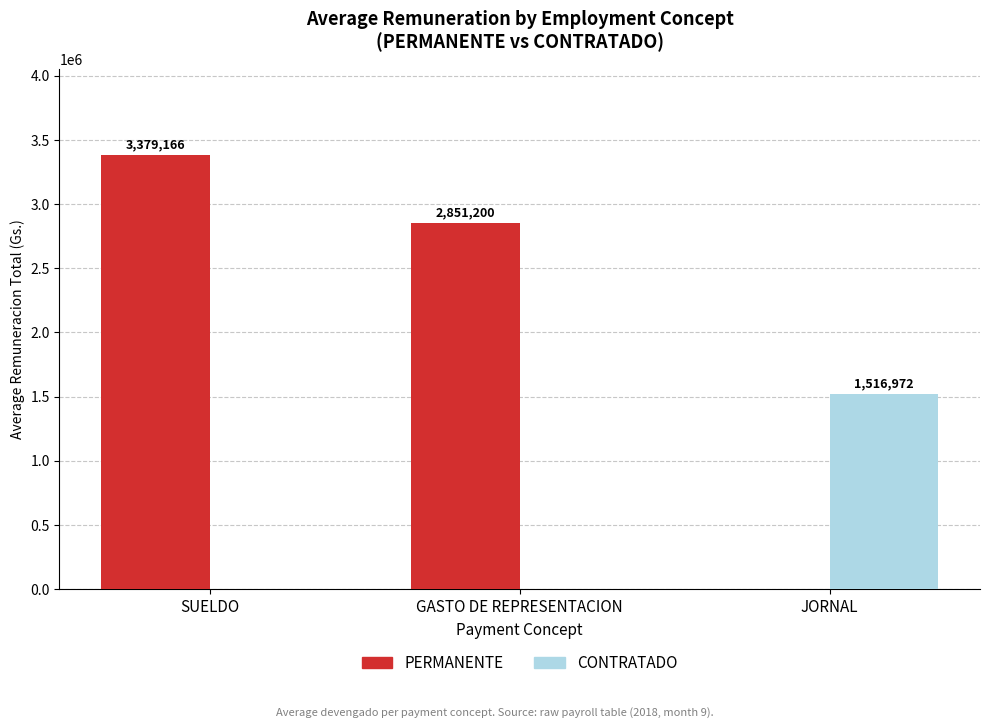

Which label corresponds to the largest value in the chart?

SUELDO